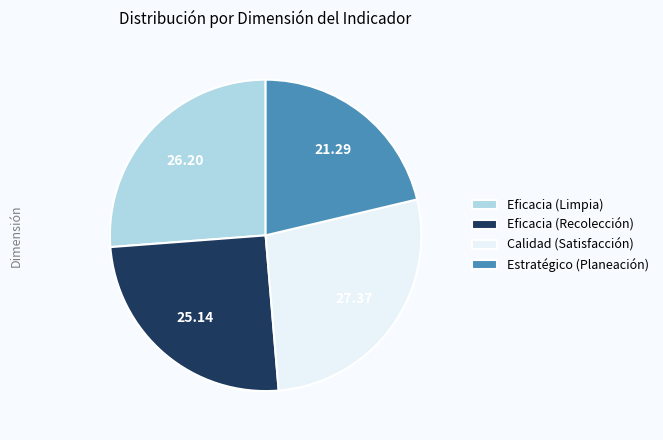

Which has a higher value, Estratégico (Planeación) or Calidad (Satisfacción)?

Calidad (Satisfacción)